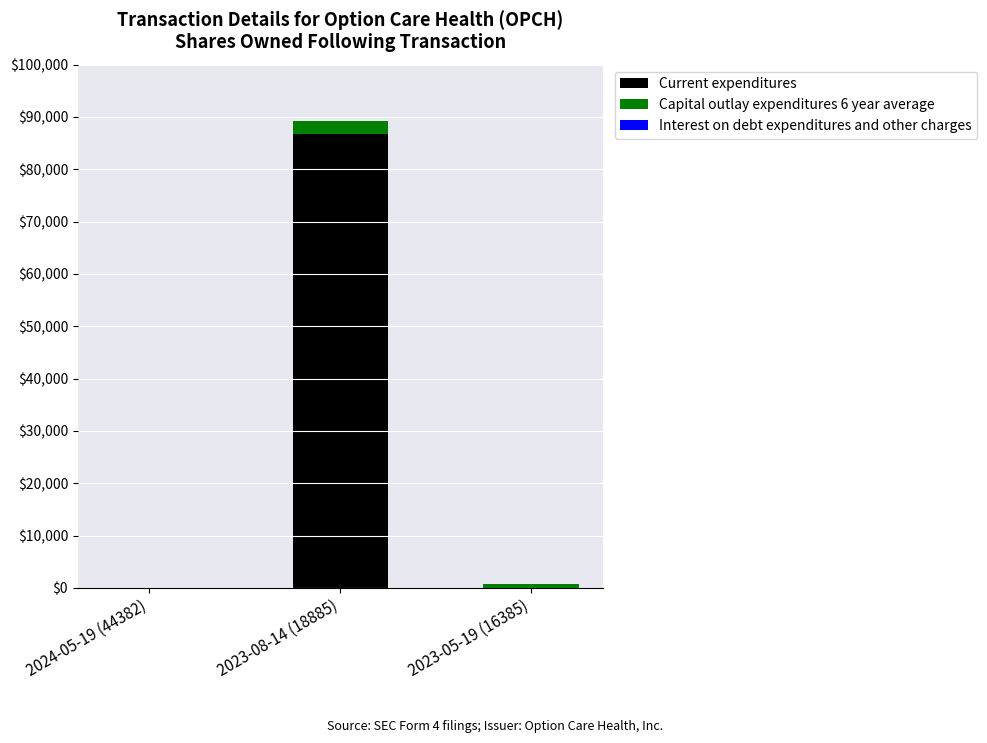

How many data points does each series have?

3